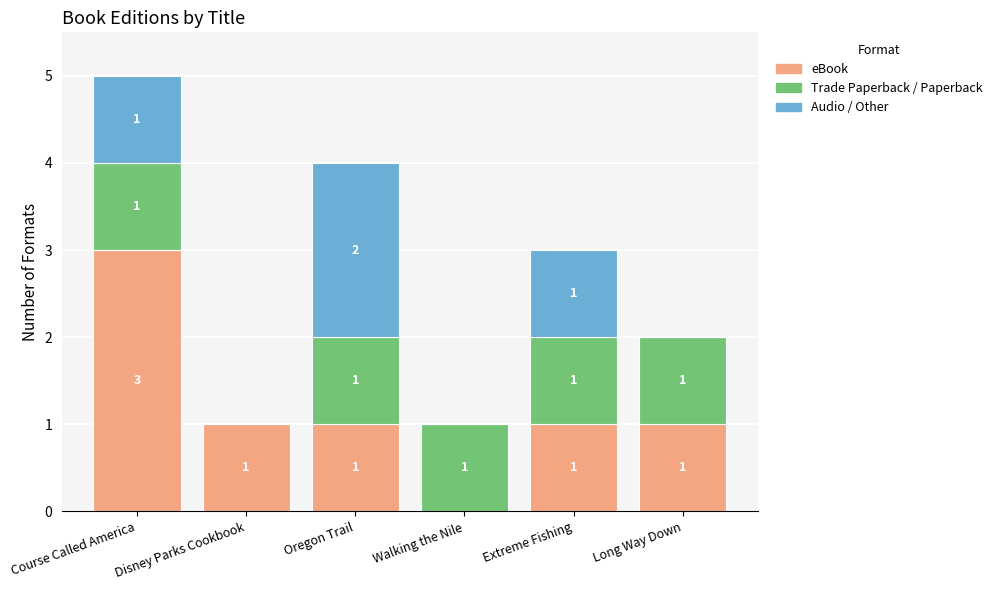

How many categories are shown in the chart?

6